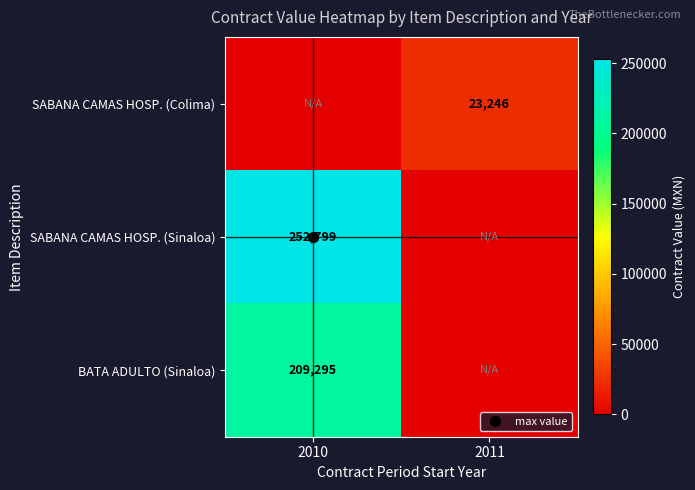

What is the difference between the BATA ADULTO (Sinaloa) values at 2010 and 2011?

209294.6